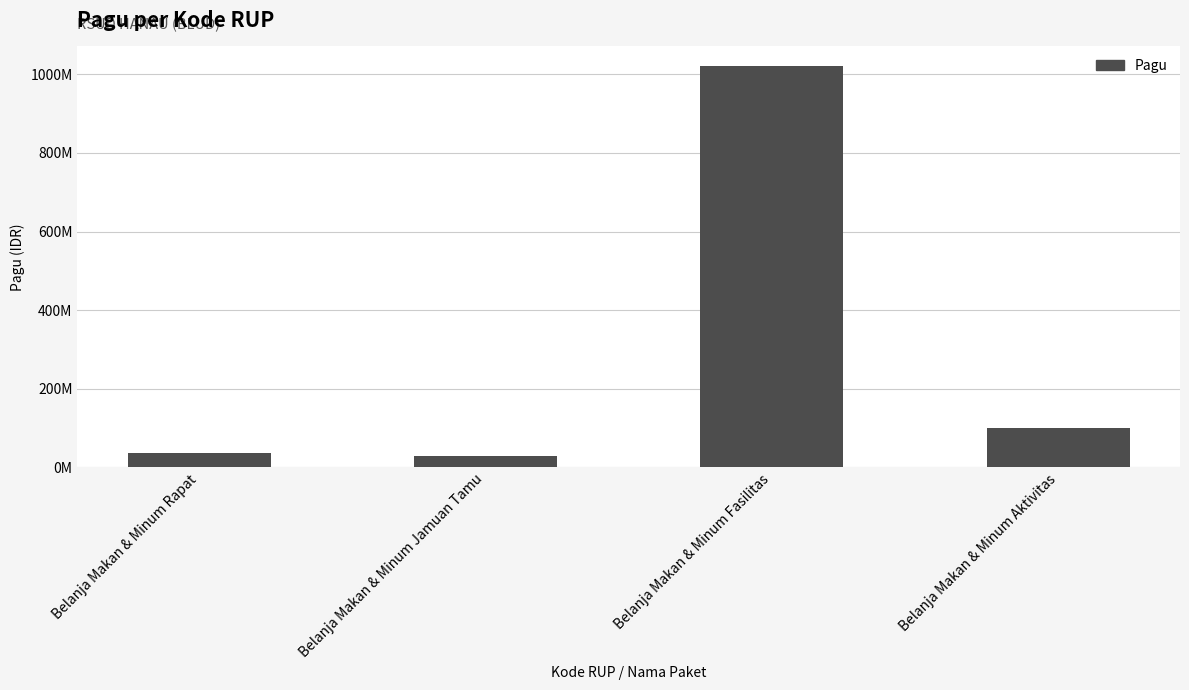

What is the label of the 2nd bar from the left?

Belanja Makan & Minum Jamuan Tamu